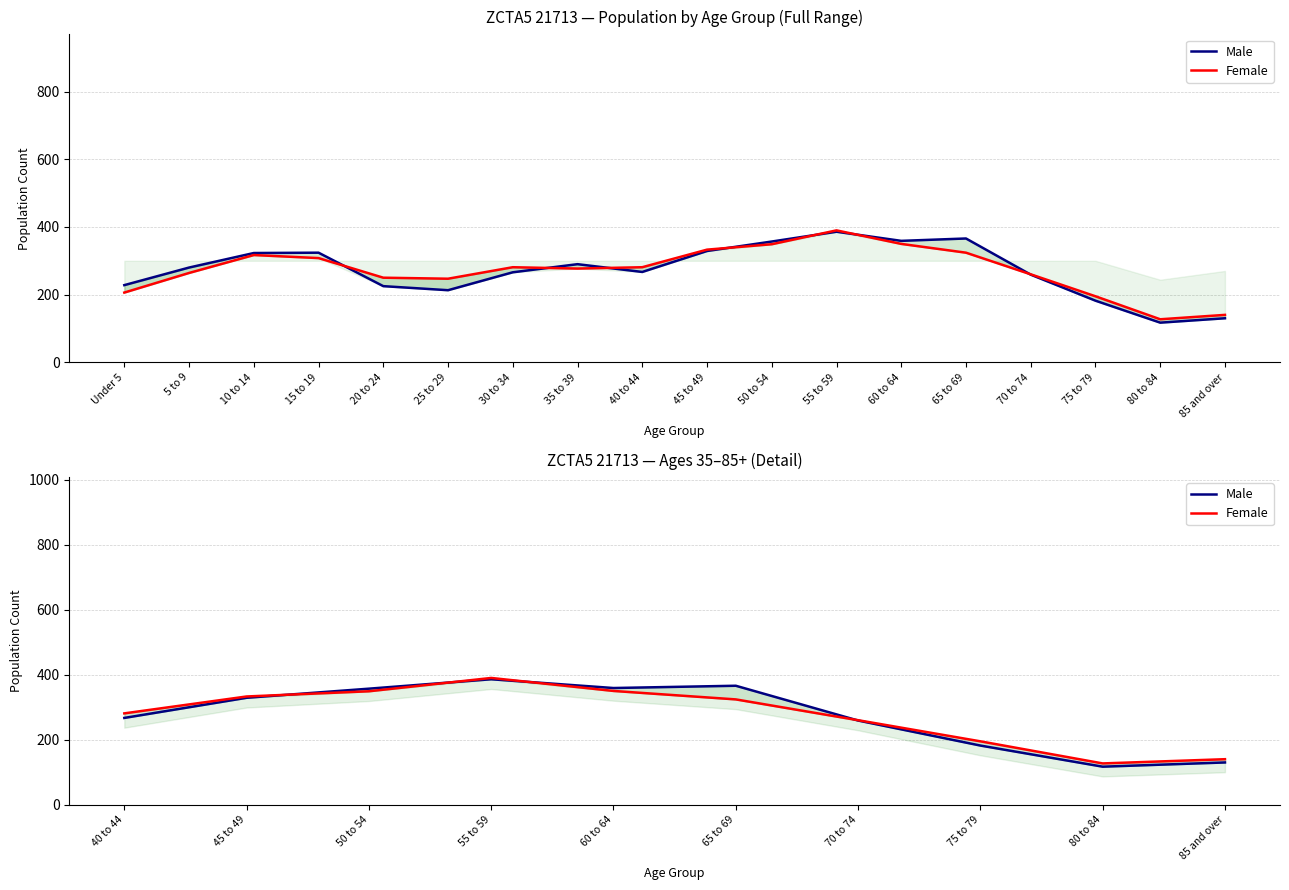

What is the average value of the Female series?

275